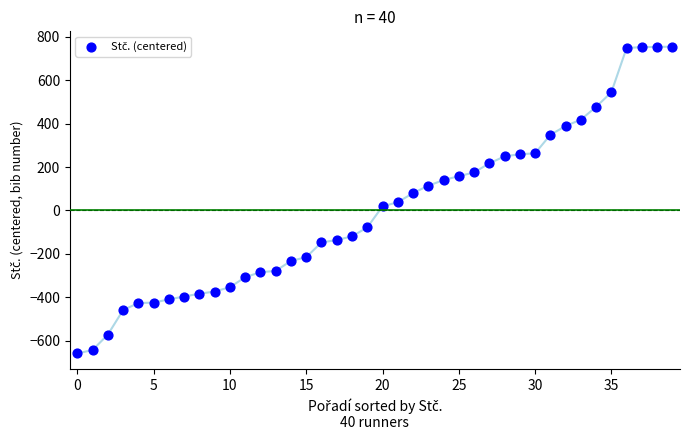

What is the range of Y values (max minus min)?

1412.0